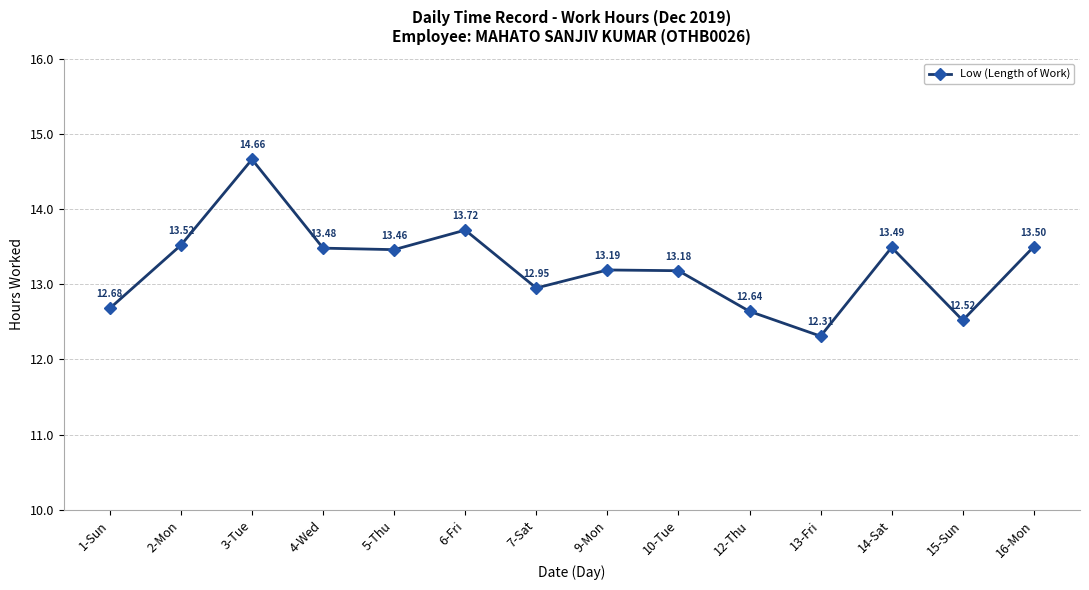

Approximately how many times larger is the value at 6-Fri compared to 16-Mon?

1.0